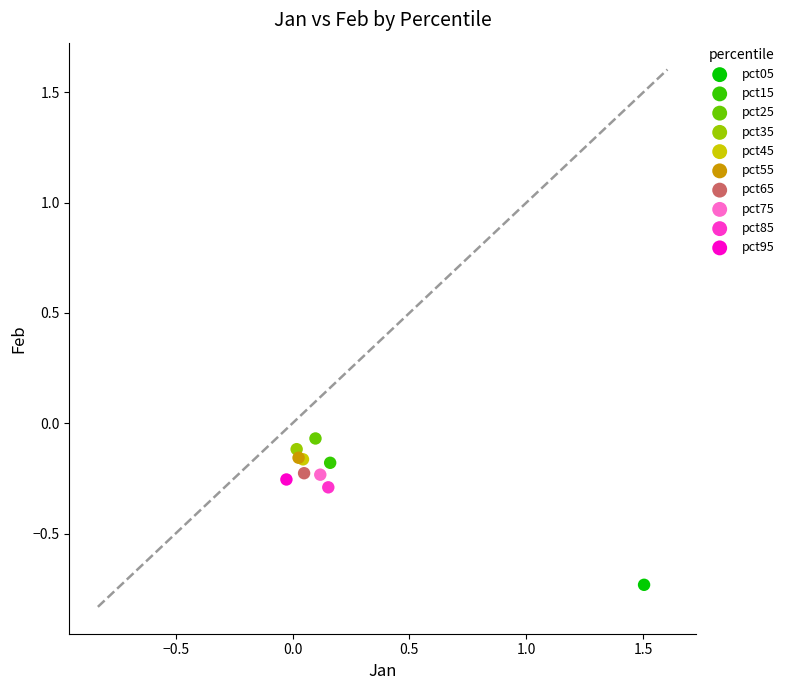

What are all the series names shown in the legend?

pct05, pct15, pct25, pct35, pct45, pct55, pct65, pct75, pct85, pct95